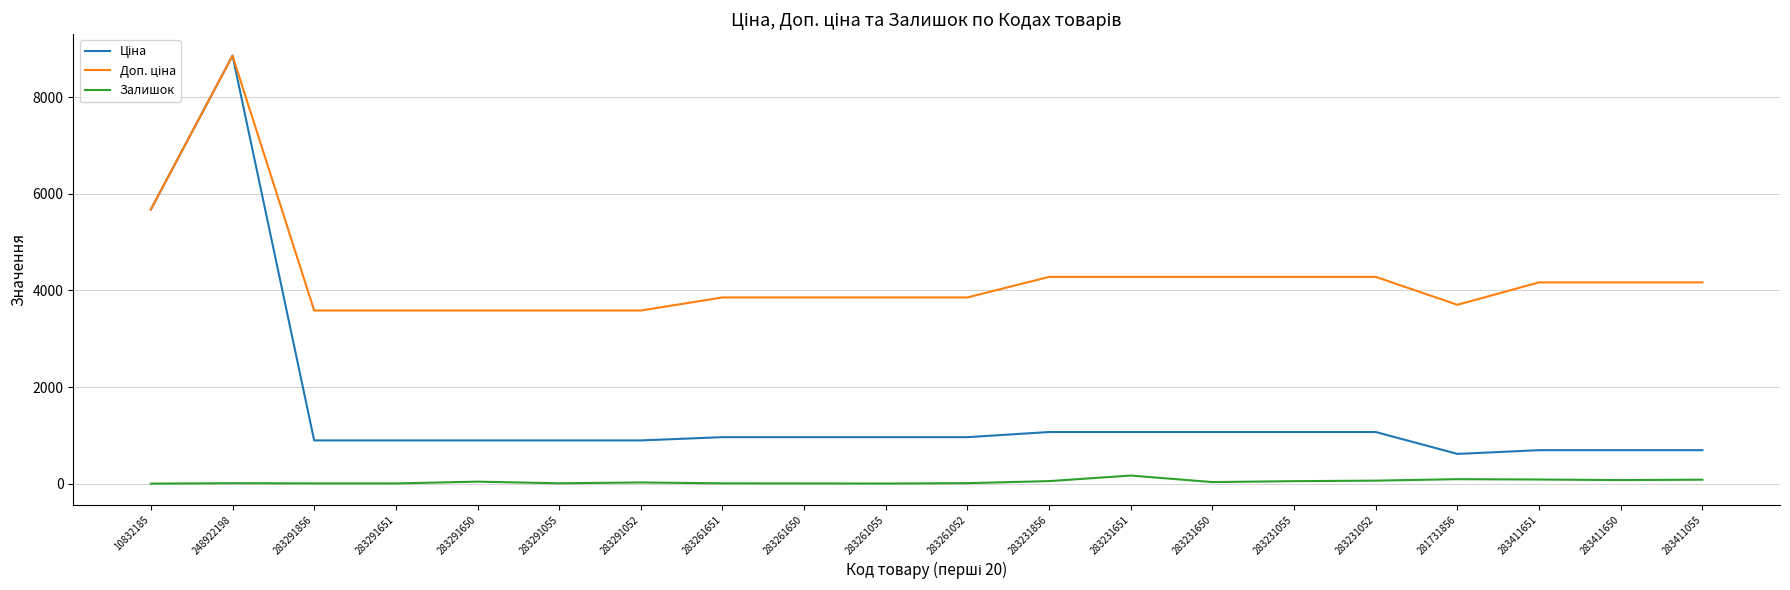

What is the minimum value for Залишок?

2.0